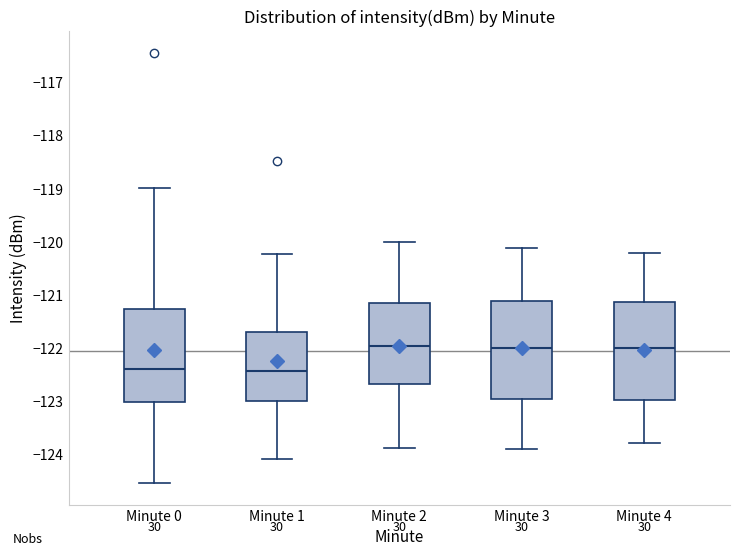

Reading left to right, transcribe this box plot: for each box, give where its median line is, the range the box spans, and where its two whiskers end, as read against the y-axis. The values are not printed on the chart, so give them approximately, as read against the axis.

Minute 0: median -122.4, box -123.0 to -121.3, whiskers -124.5 to -119.0
Minute 1: median -122.4, box -123.0 to -121.7, whiskers -124.1 to -120.2
Minute 2: median -122.0, box -122.7 to -121.2, whiskers -123.9 to -120.0
Minute 3: median -122.0, box -123.0 to -121.1, whiskers -123.9 to -120.1
Minute 4: median -122.0, box -123.0 to -121.1, whiskers -123.8 to -120.2